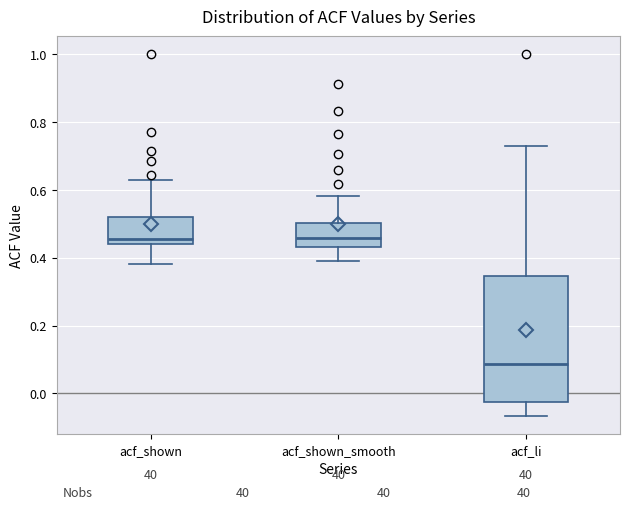

Which box is the tallest, from its lower edge to its upper edge?

acf_li